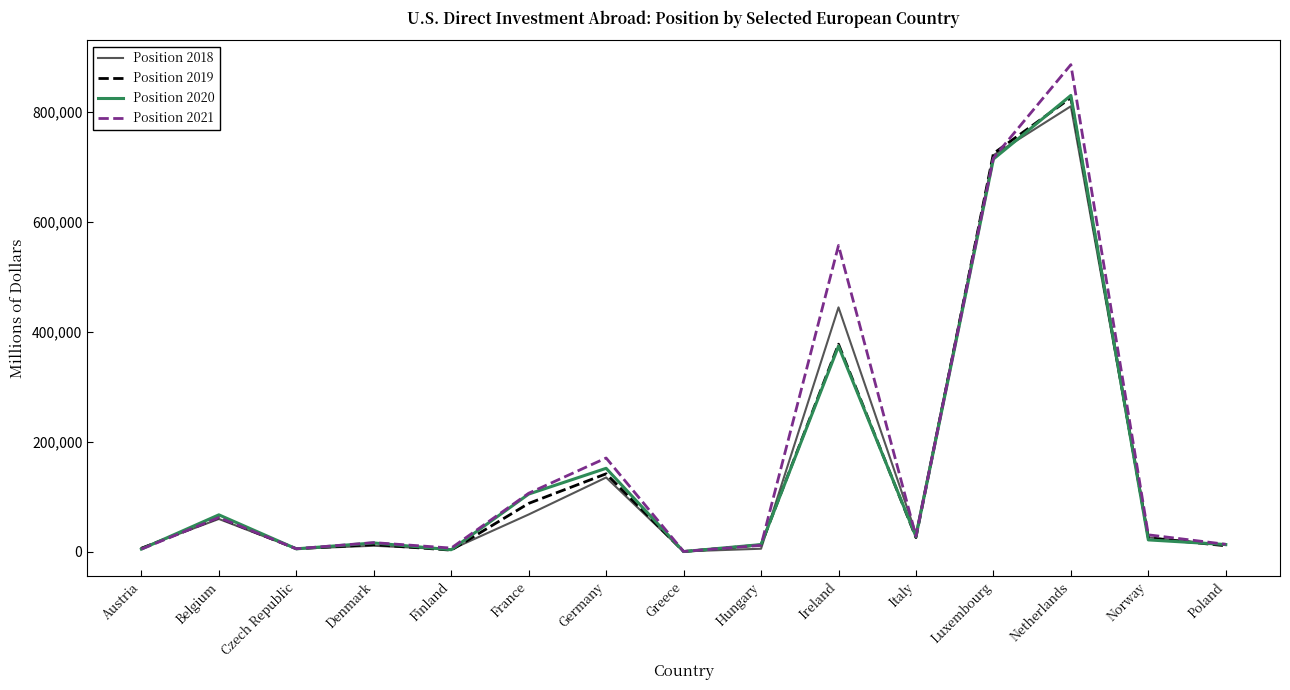

What is the difference between the maximum and second lowest values in the Position 2021 series?

880673